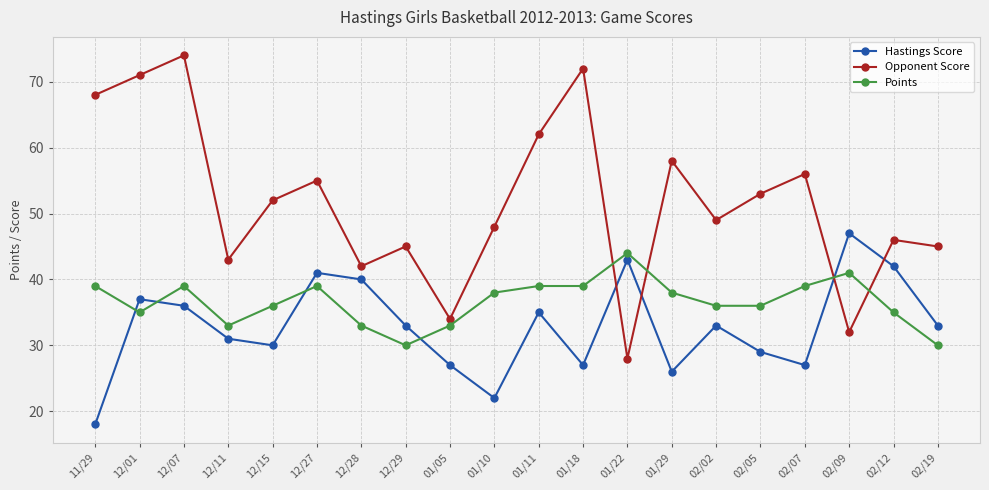

Where do Points and Hastings Score first cross each other?

11/29 and 12/01